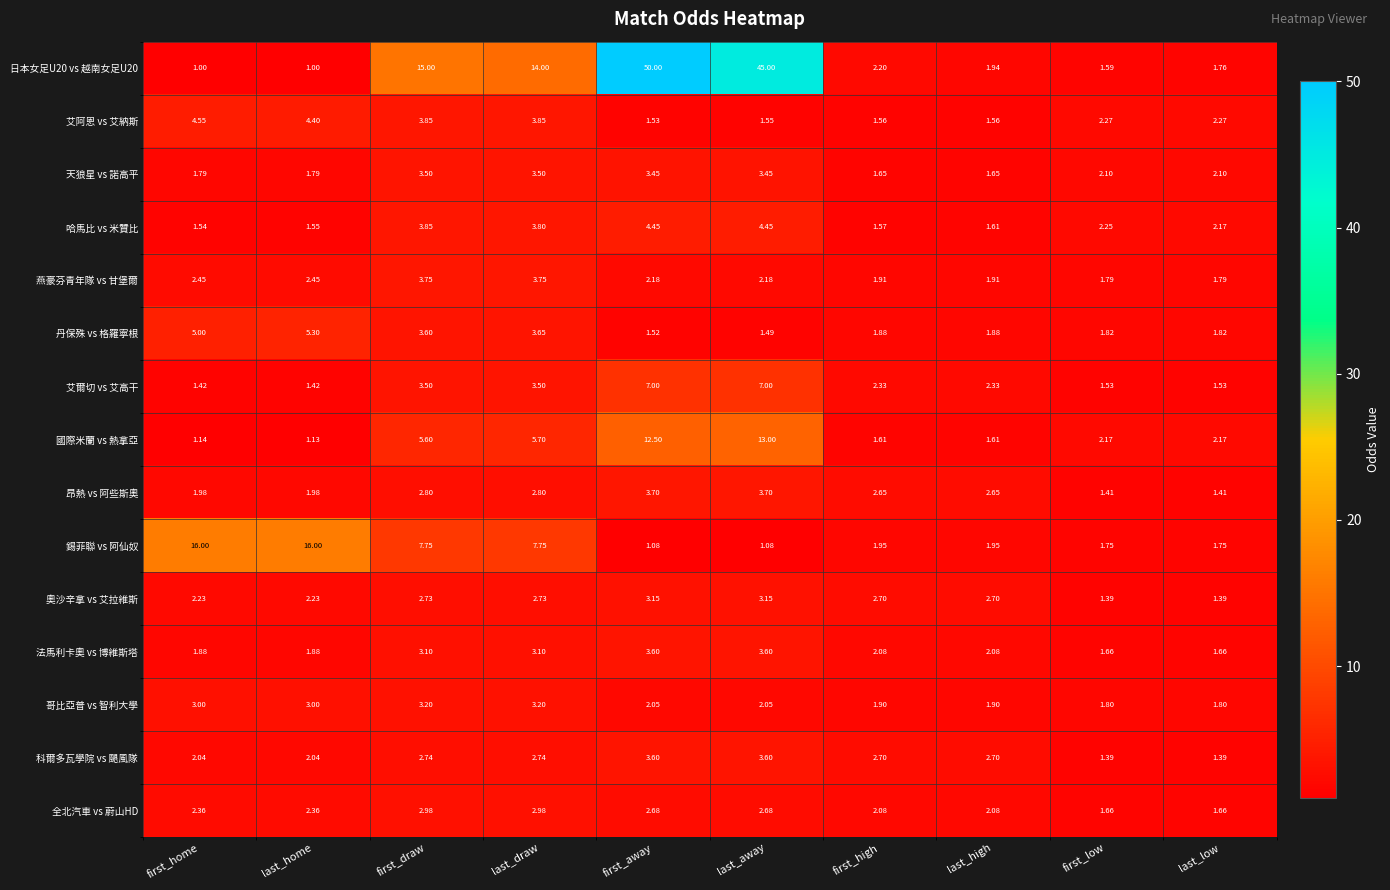

At which category is the sum across all series the highest?

first_away